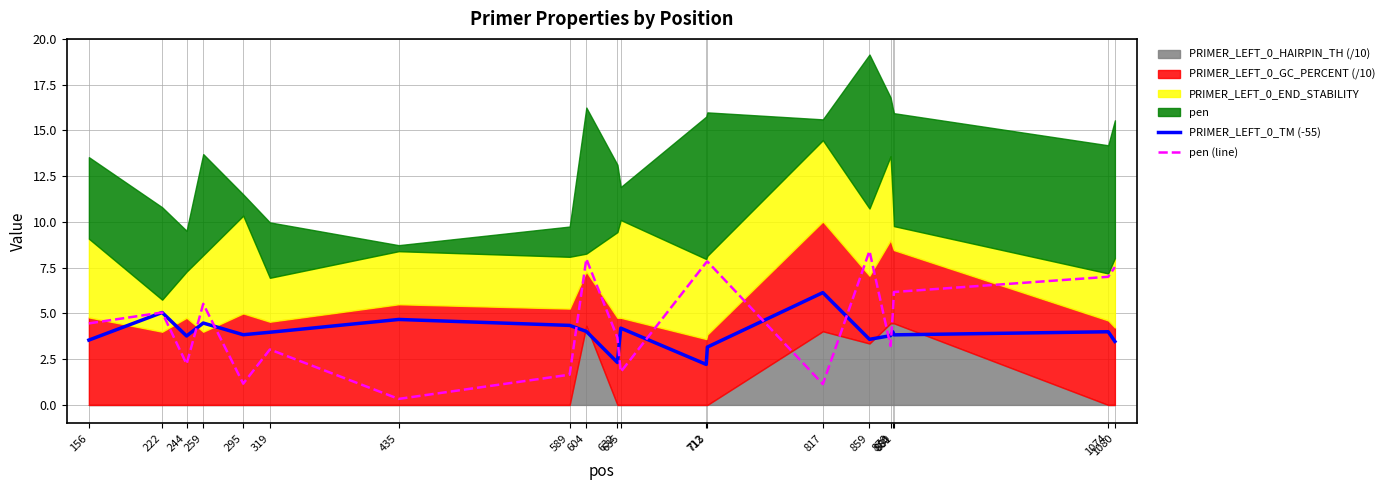

What is the maximum value shown in the chart?

8.4